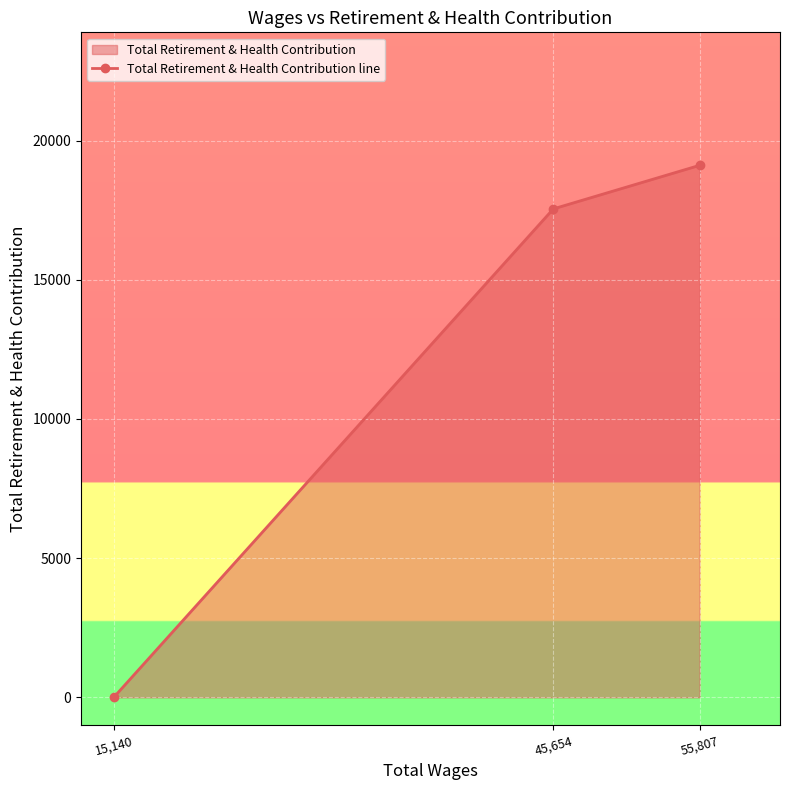

List the labels in order of value, largest first.

55,807, 45,654, 15,140